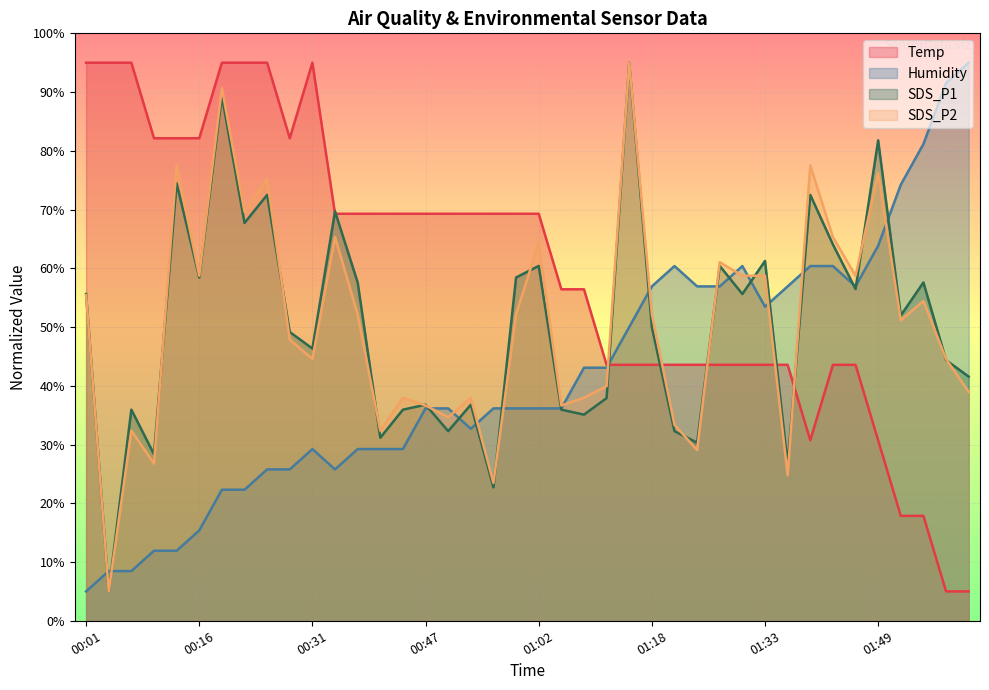

What is the sum of the SDS_P2 values at 01:05 and 00:31?

81.2